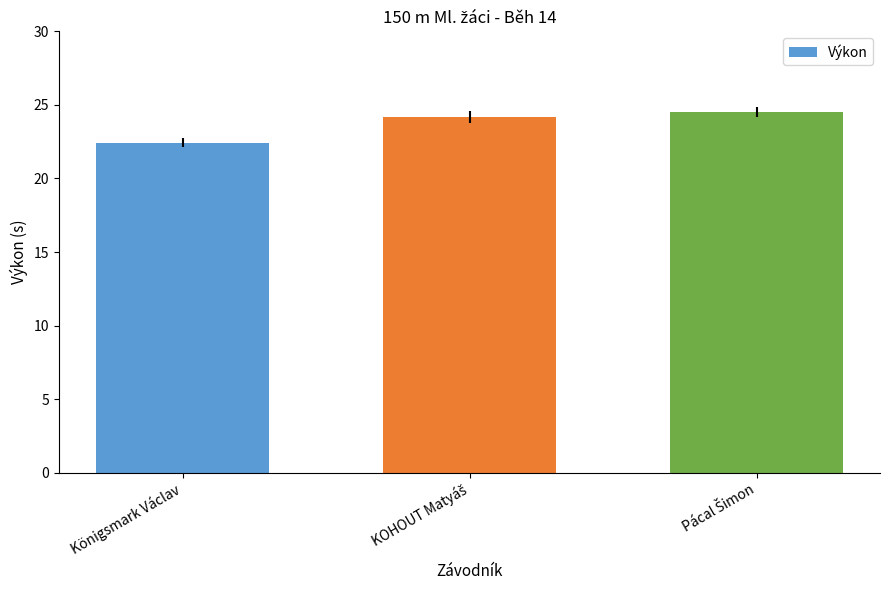

What is the value of the 2nd bar from the left?

24.2